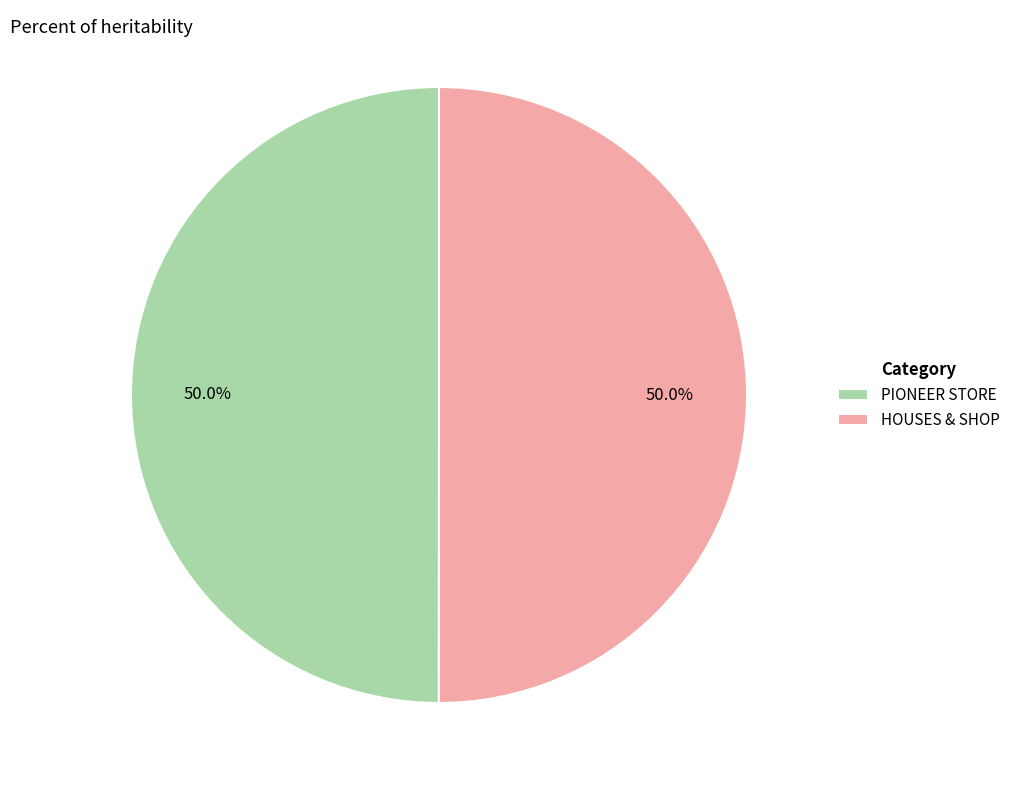

To the nearest percent, what is the combined percentage of HOUSES & SHOP and PIONEER STORE?

100%